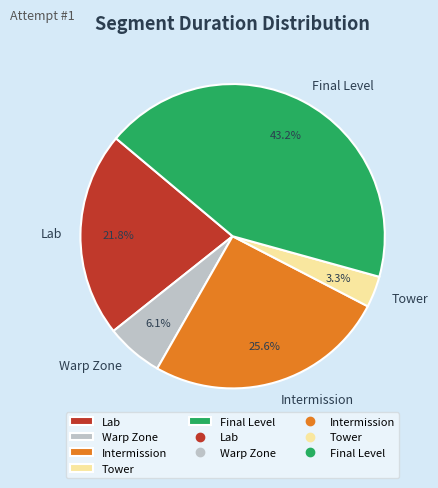

What is the ratio of the value at Lab to the value at Tower?

6.6